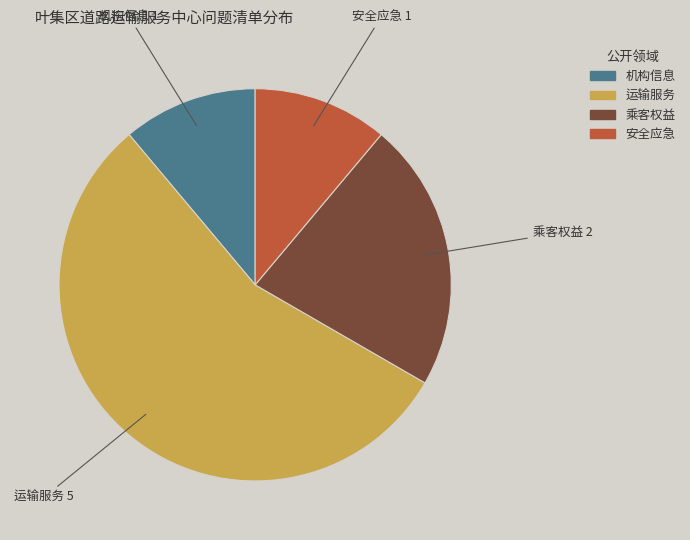

Which slice is the largest?

运输服务